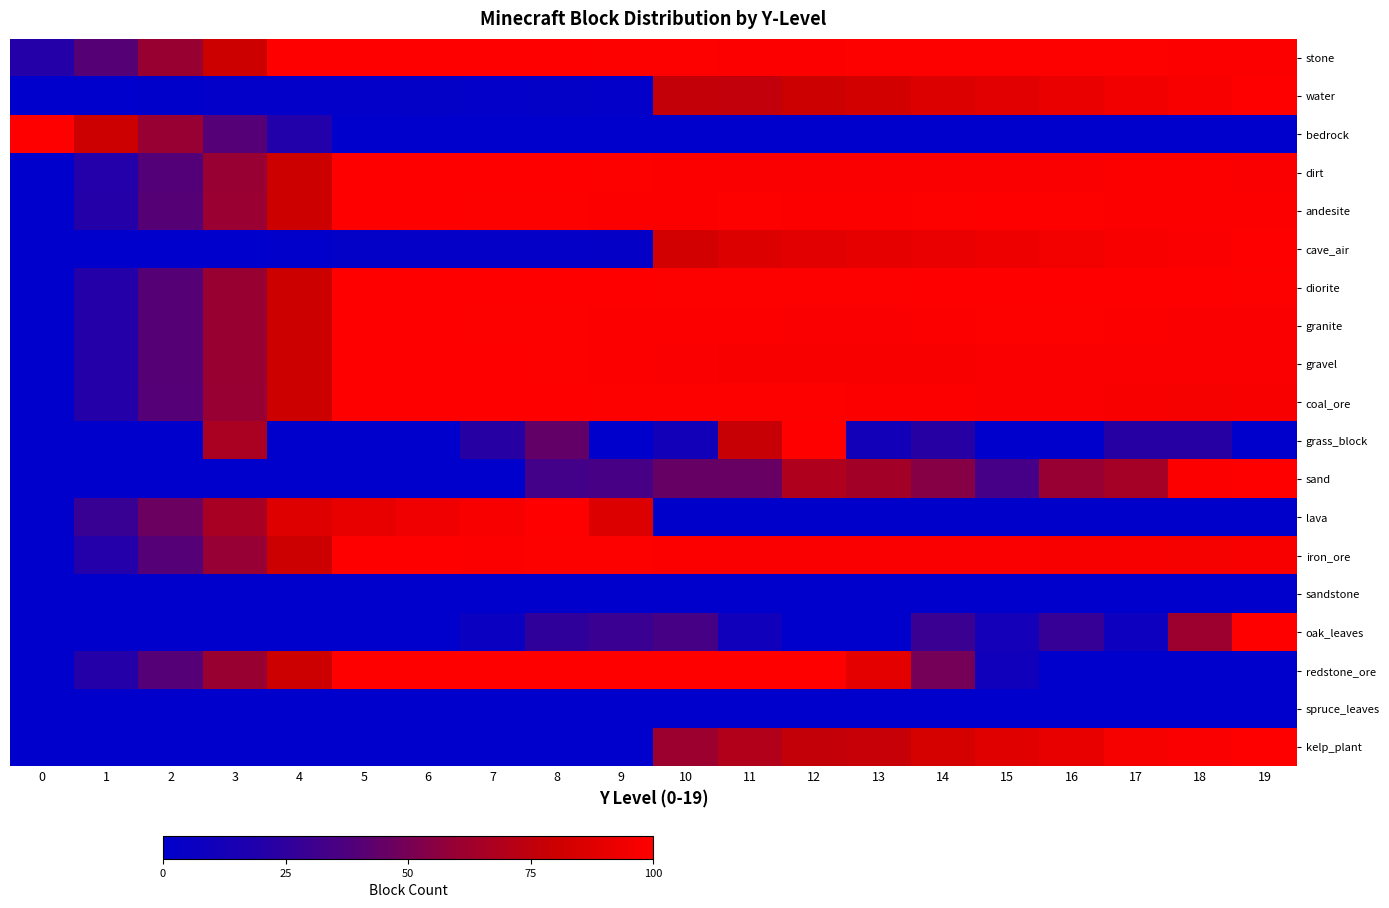

At how many categories does at least one series exceed 63?

19